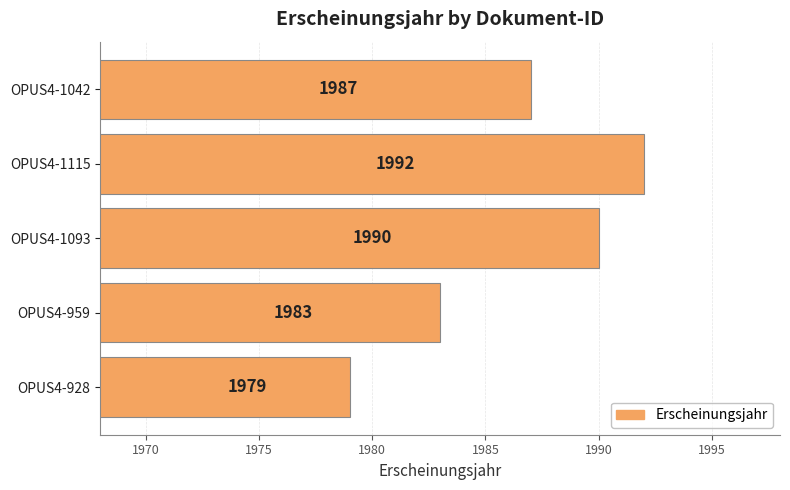

What is the greatest value displayed?

1992